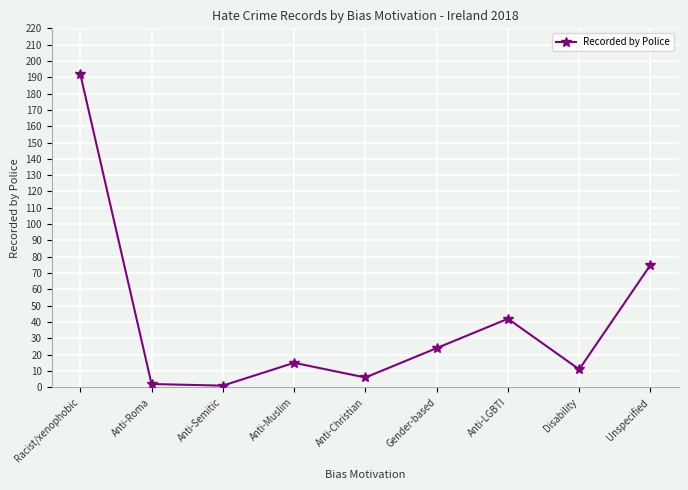

What is the label of the 1st point from the left?

Racist/xenophobic